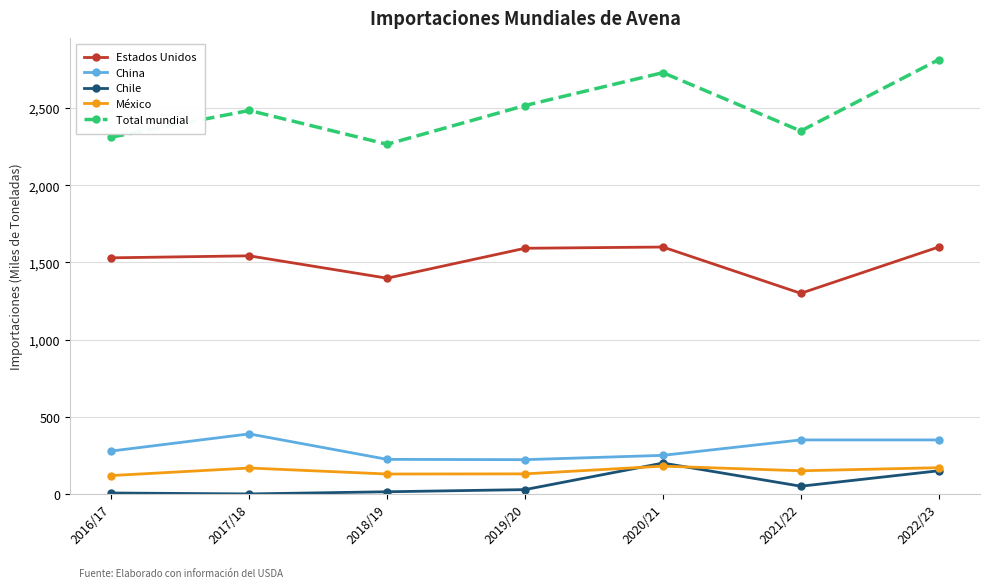

True or false: China and México cross at least once.

False